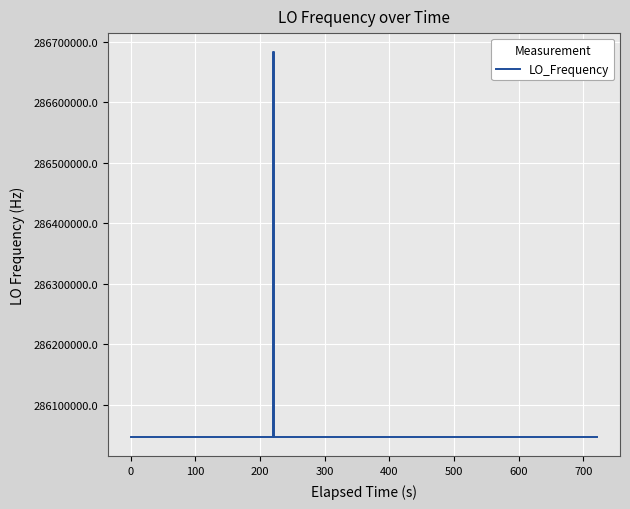

What is the smallest value displayed?

286046996.5